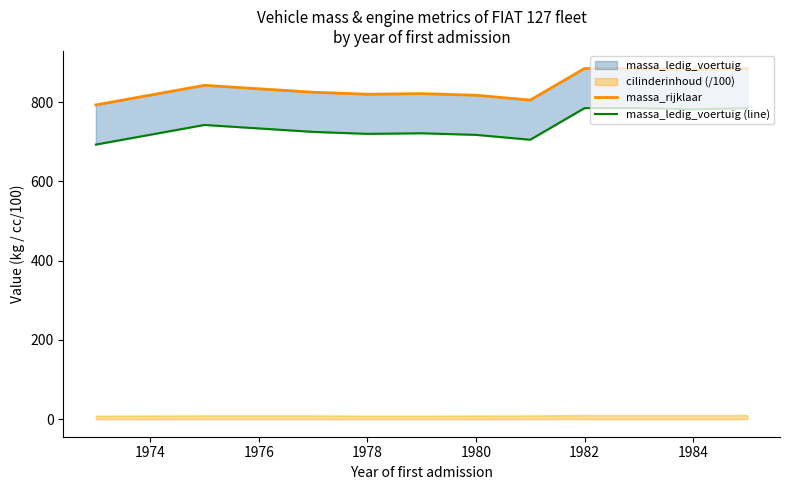

How many lines are shown in the chart?

2